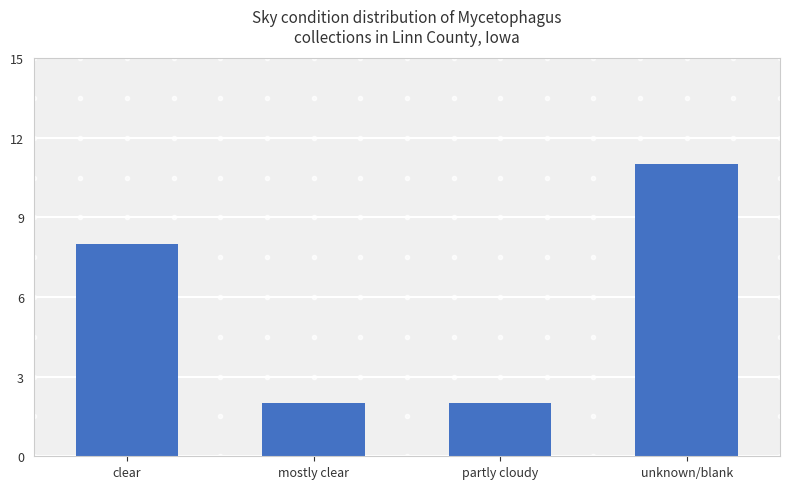

Reading right to left, transcribe all the data shown in this chart.

unknown/blank=11	partly cloudy=2	mostly clear=2	clear=8